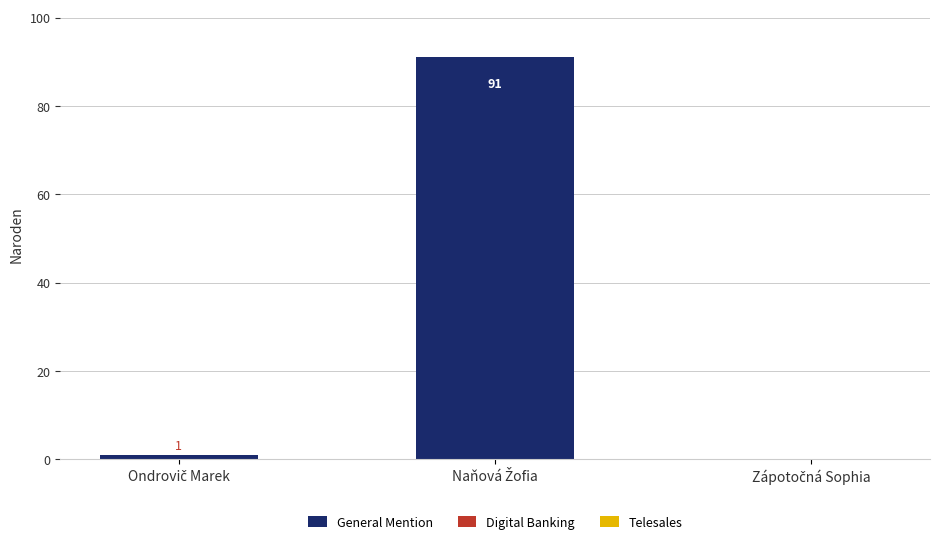

What is the maximum value shown in the chart?

91